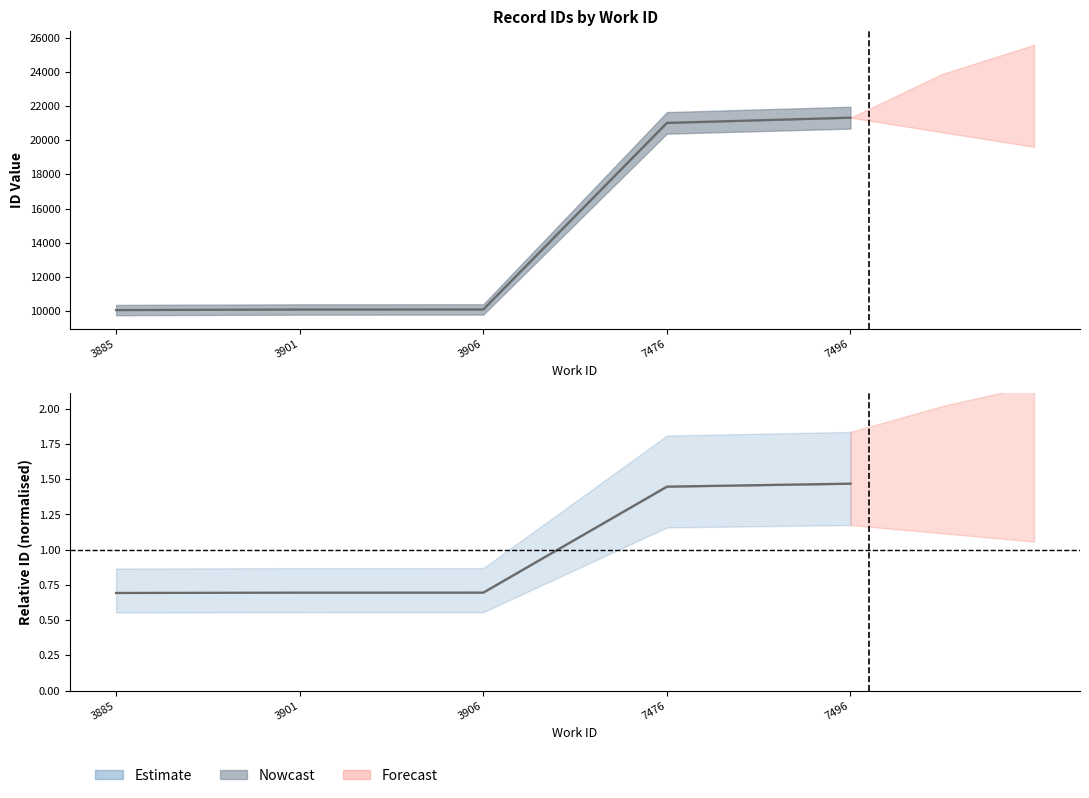

How many lines are shown in the chart?

1